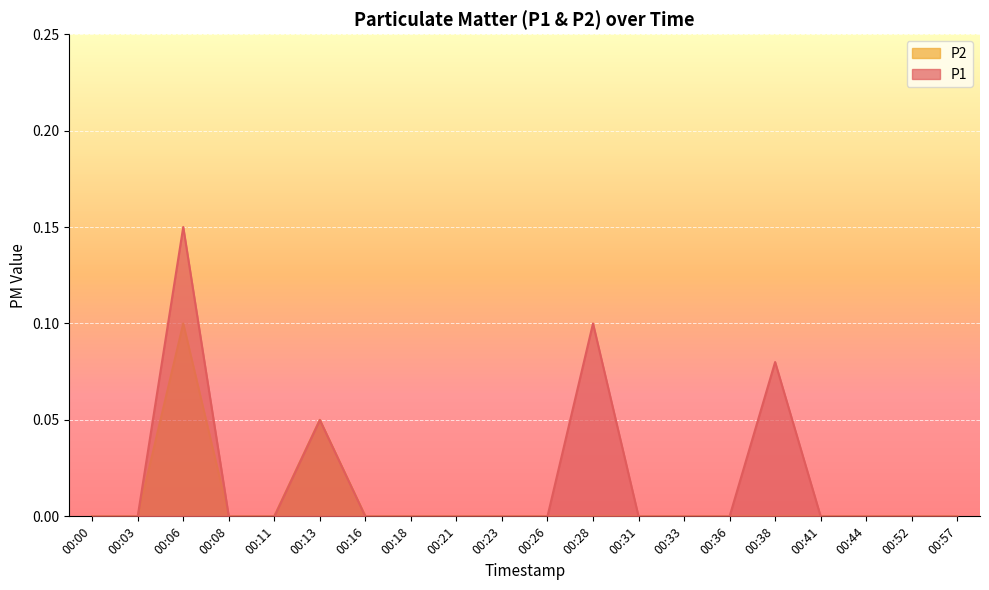

True or false: P2 and P1 cross at least once.

False